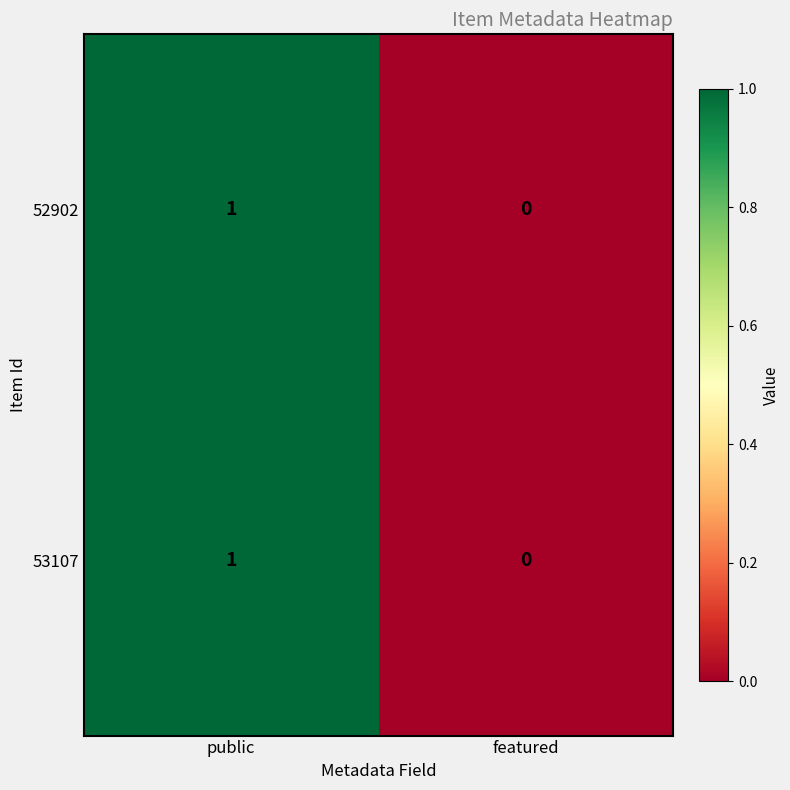

Is the value of 53107 at featured greater than the value of 52902 at public?

No